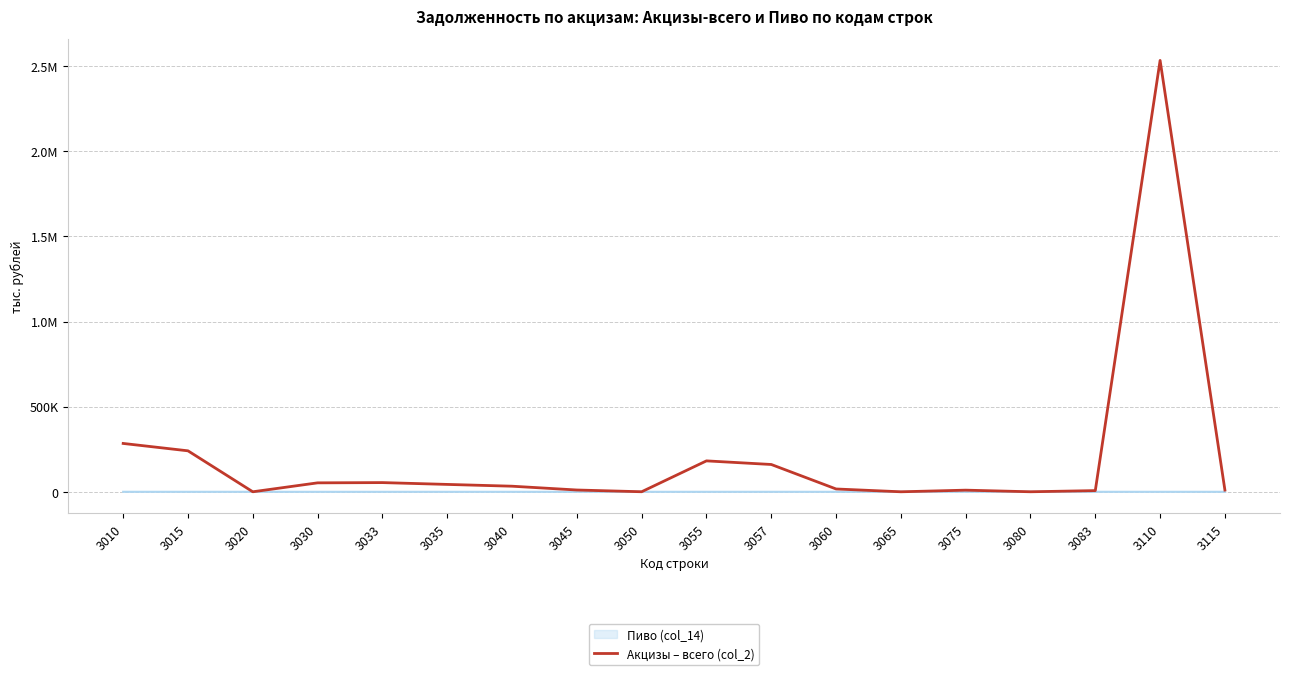

What are all the series names shown in the legend?

Пиво (col_14), Акцизы – всего (col_2)